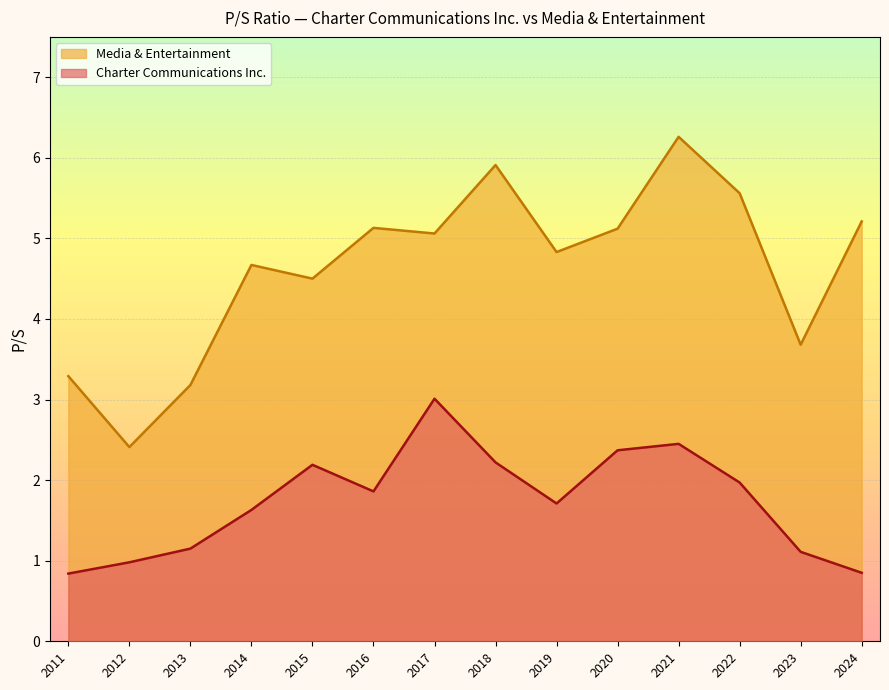

True or false: Media & Entertainment and Charter Communications Inc. intersect in this chart.

False